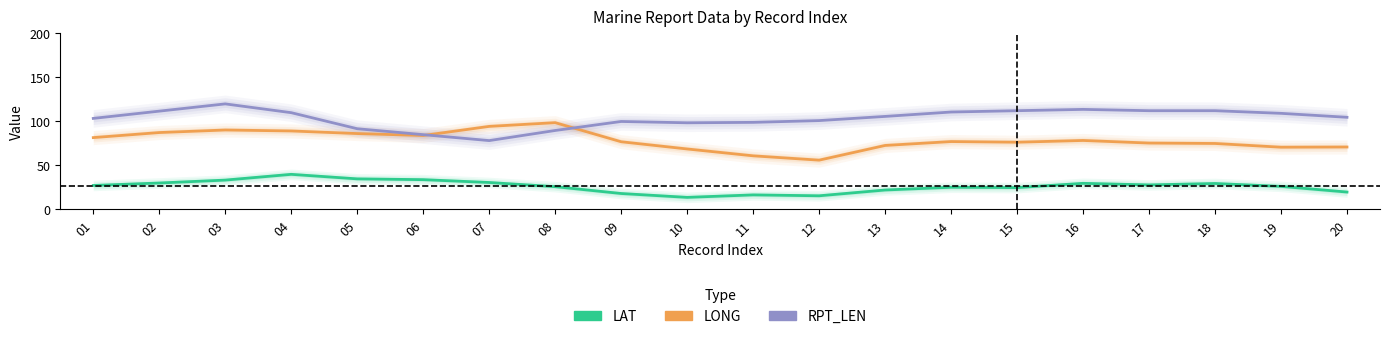

At which category is the sum across all series the highest?

03